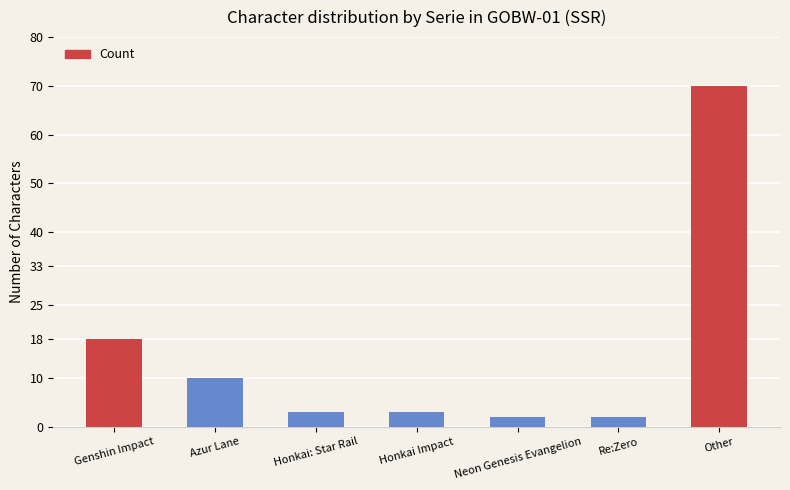

Is it true that the value at Genshin Impact is 31?

False